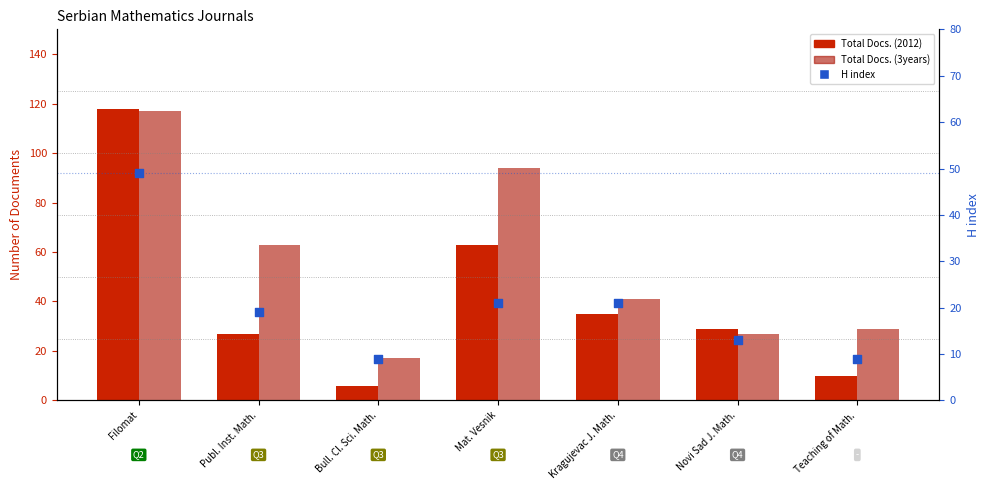

At how many categories does at least one series exceed 33?

4